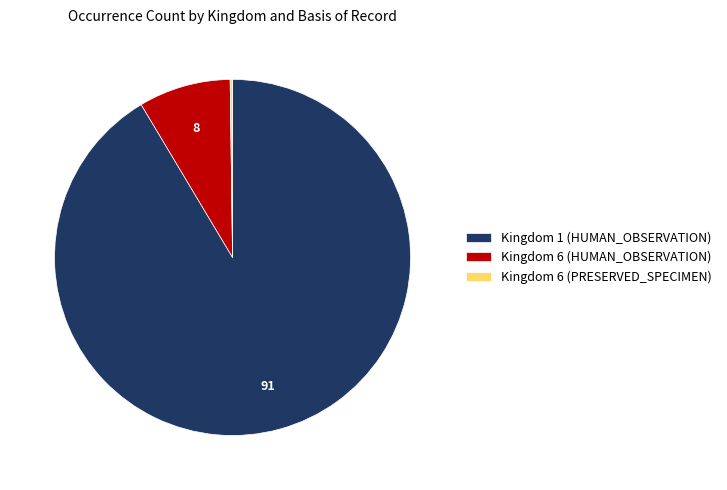

Do Kingdom 6 (HUMAN_OBSERVATION) and Kingdom 1 (HUMAN_OBSERVATION) together represent more than half of the pie?

Yes